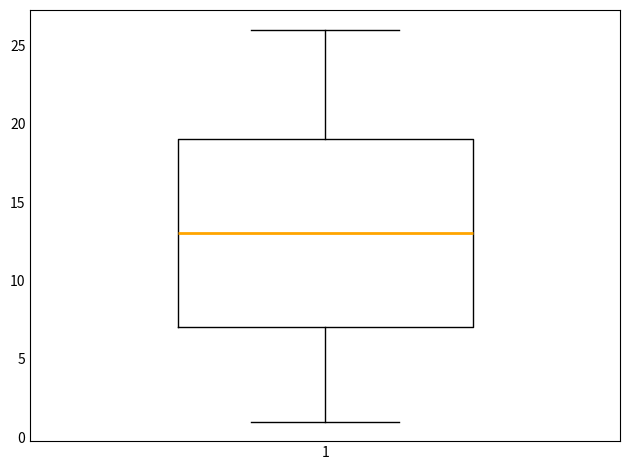

Read this box plot against the y-axis: the position of the median line, the range covered by the box, and the ends of both whiskers. The values are not printed on the chart, so give them approximately, as read against the axis.

median 13, box 7 to 19, whiskers 1 to 26